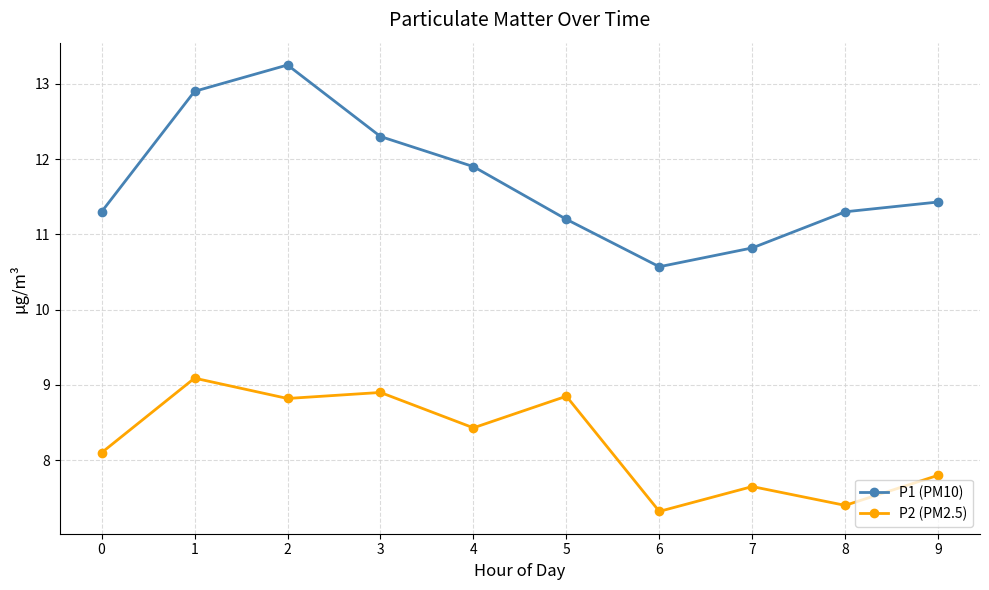

Between 5 and 9, which series saw the biggest shift?

P2 (PM2.5)